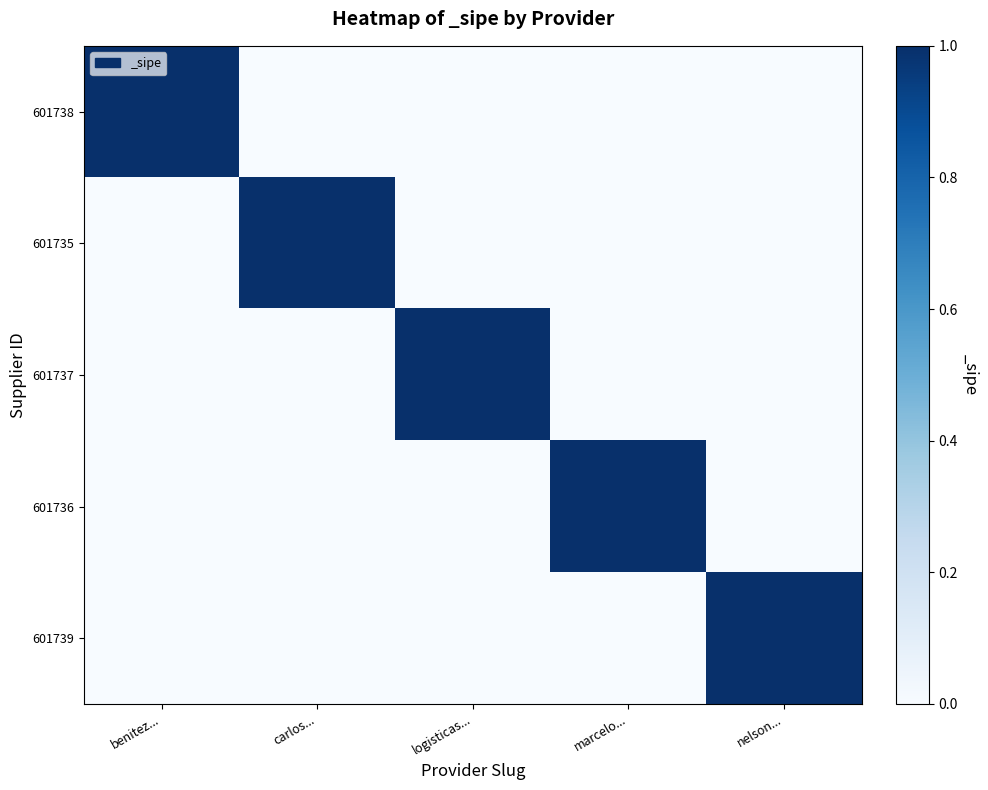

Between logisticas... and nelson..., which series saw the biggest shift?

601737